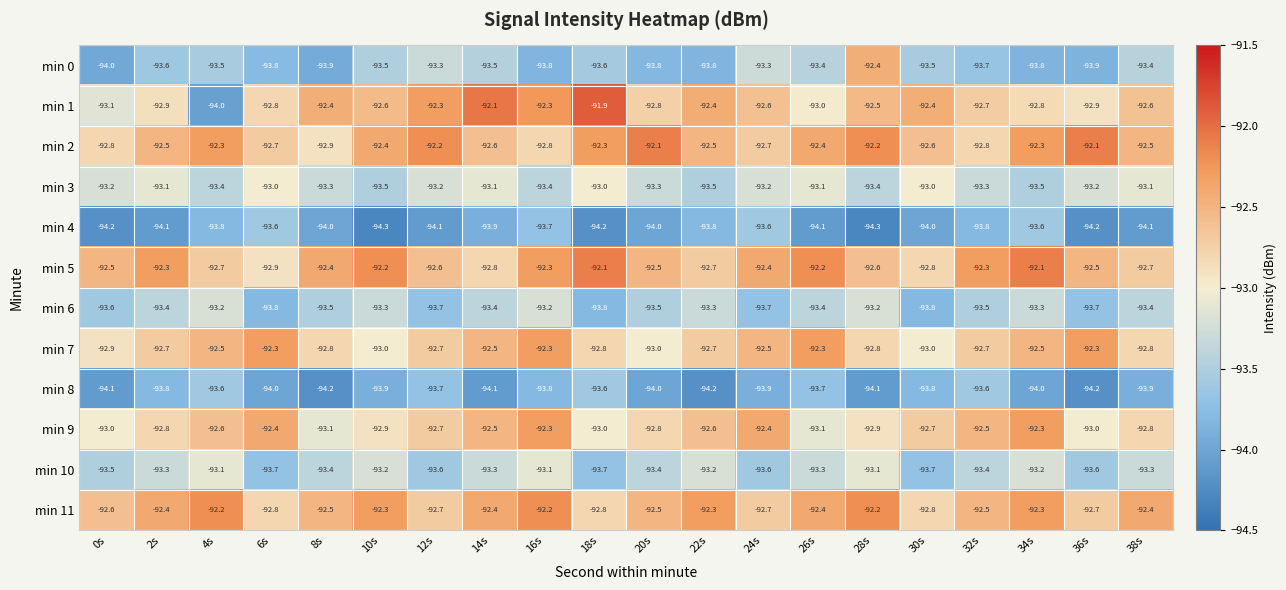

Is it true that min 6 equals -152.7 at 28s?

False